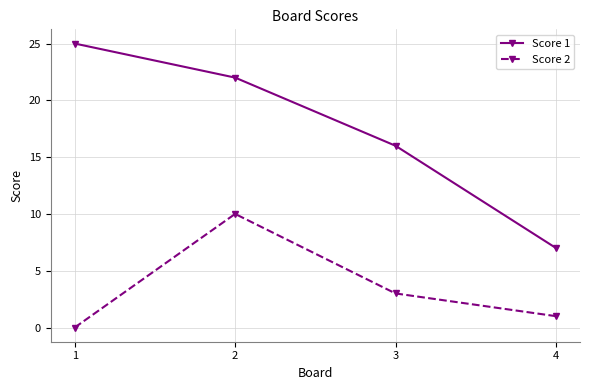

Where is the first local maximum for Score 2?

2